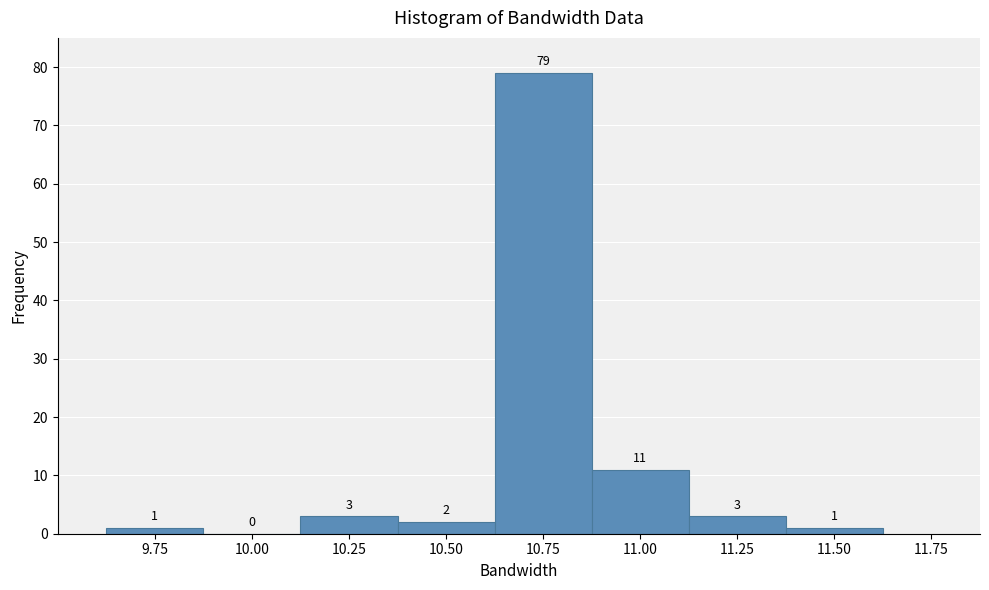

How tall is the bar that spans 10.875 to 11.125 on the x-axis? The bar edges are not printed on the chart, so give them approximately, as read against the axis.

11